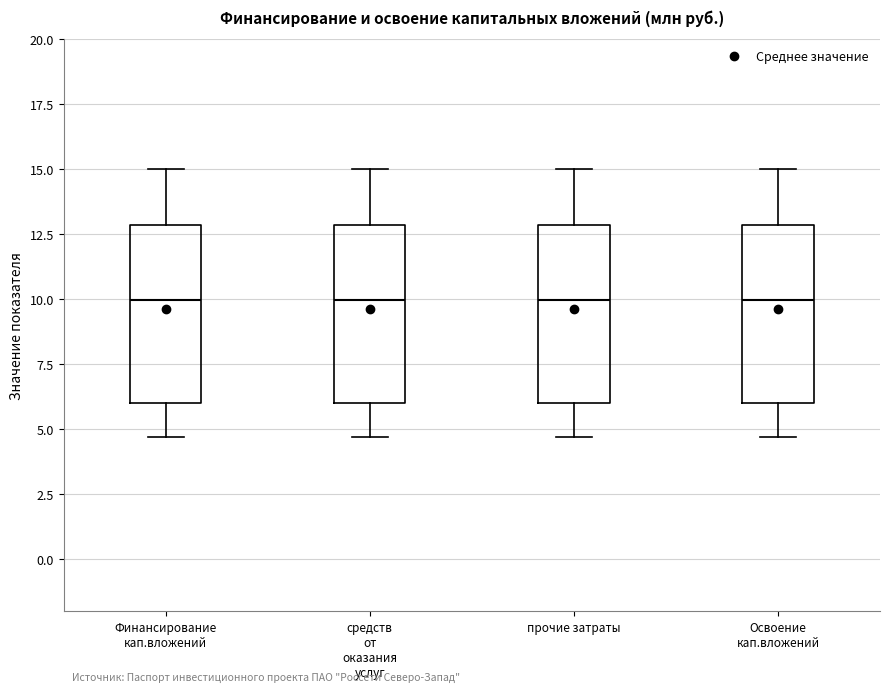

Reading left to right, read every box against the y-axis: the position of its median line, the range the box covers, and the ends of its whiskers. The values are not printed on the chart, so give them approximately, as read against the axis.

Финансирование кап.вложений: median 10.0, box 6.0 to 13.0, whiskers 4.5 to 15.0
средств от оказания услуг: median 10.0, box 6.0 to 13.0, whiskers 4.5 to 15.0
прочие затраты: median 10.0, box 6.0 to 13.0, whiskers 4.5 to 15.0
Освоение кап.вложений: median 10.0, box 6.0 to 13.0, whiskers 4.5 to 15.0